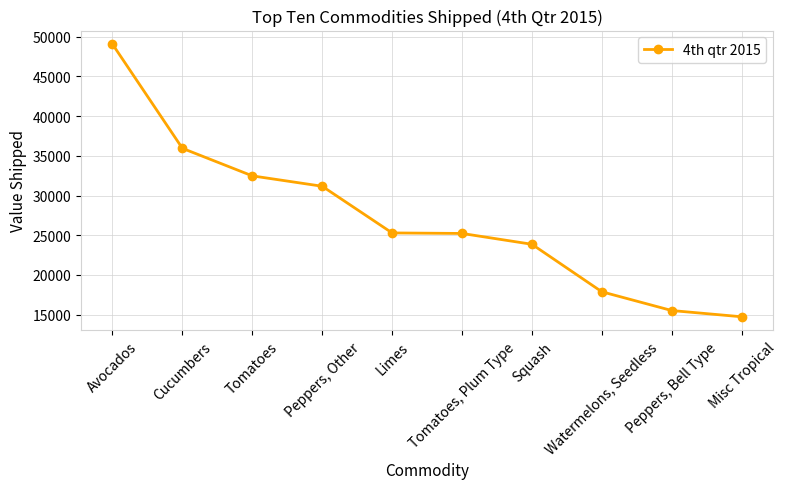

What is the approximate value at Avocados, to the nearest 10?

49060